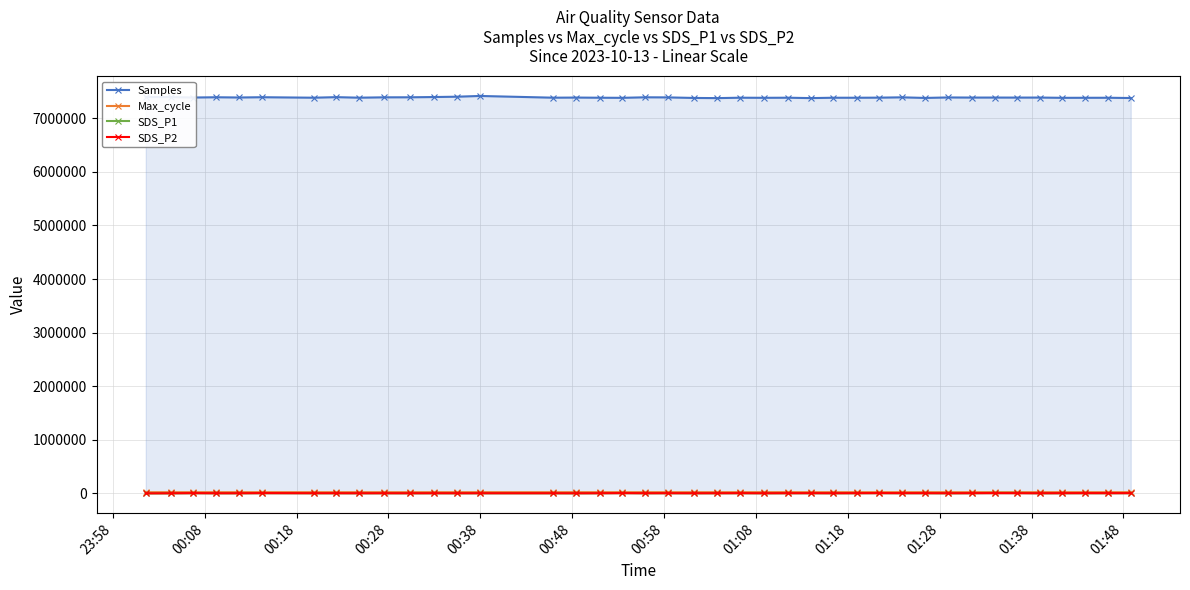

What is the average value of the SDS_P2 series?

2845